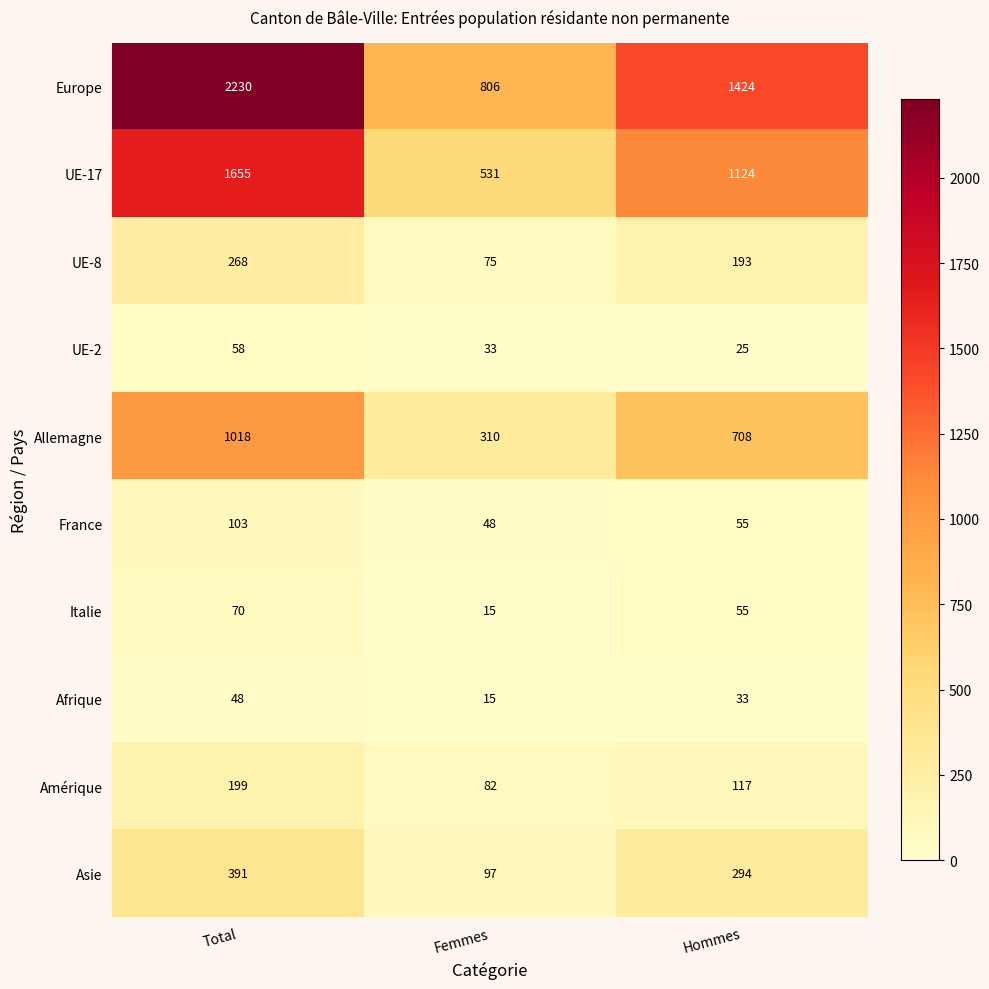

Count the number of data series in this chart.

10